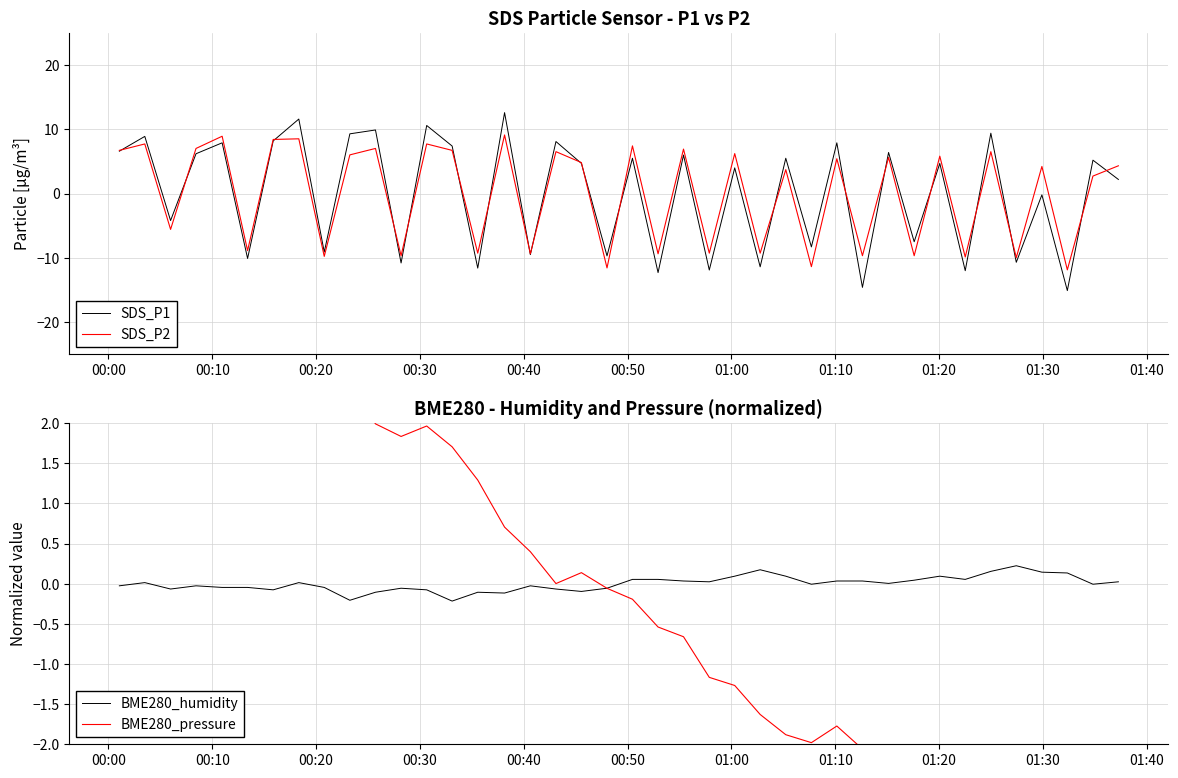

Reading left to right, extract all data points from this chart.

SDS_P1: 6.6	8.9	-4.2	6.2	7.9	-10.1	8.2	11.6	-9.1	9.3	9.9	-10.8	10.6	7.4	-11.6	12.6	-9.5	8.1	4.7	-9.7	5.5	-12.3	6.0	-11.9	4.0	-11.4	5.5	-8.3	7.9	-14.6	6.4	-7.5	4.7	-12.0	9.4	-10.7	-0.2	-15.1	5.2	2.2
SDS_P2: 6.7	7.7	-5.6	7.0	8.9	-8.9	8.4	8.5	-9.8	6.0	7.0	-9.7	7.7	6.7	-9.3	9.1	-9.4	6.5	4.8	-11.6	7.4	-9.4	6.9	-9.3	6.2	-9.3	3.7	-11.4	5.4	-9.7	5.6	-9.7	5.8	-9.9	6.5	-10.0	4.2	-11.9	2.7	4.3
BME280_humidity: -0.0	0.0	-0.1	-0.0	-0.0	-0.0	-0.1	0.0	-0.0	-0.2	-0.1	-0.1	-0.1	-0.2	-0.1	-0.1	-0.0	-0.1	-0.1	-0.1	0.1	0.1	0.0	0.0	0.1	0.2	0.1	-0.0	0.0	0.0	0.0	0.0	0.1	0.1	0.2	0.2	0.1	0.1	-0.0	0.0
BME280_pressure: 4.0	3.9	3.8	3.4	3.3	2.9	2.9	2.8	2.5	2.5	2.0	1.8	2.0	1.7	1.3	0.7	0.4	0.0	0.1	-0.1	-0.2	-0.5	-0.7	-1.2	-1.3	-1.6	-1.9	-2.0	-1.8	-2.1	-2.0	-2.2	-2.6	-2.8	-2.8	-3.0	-3.3	-3.2	-3.4	-3.5